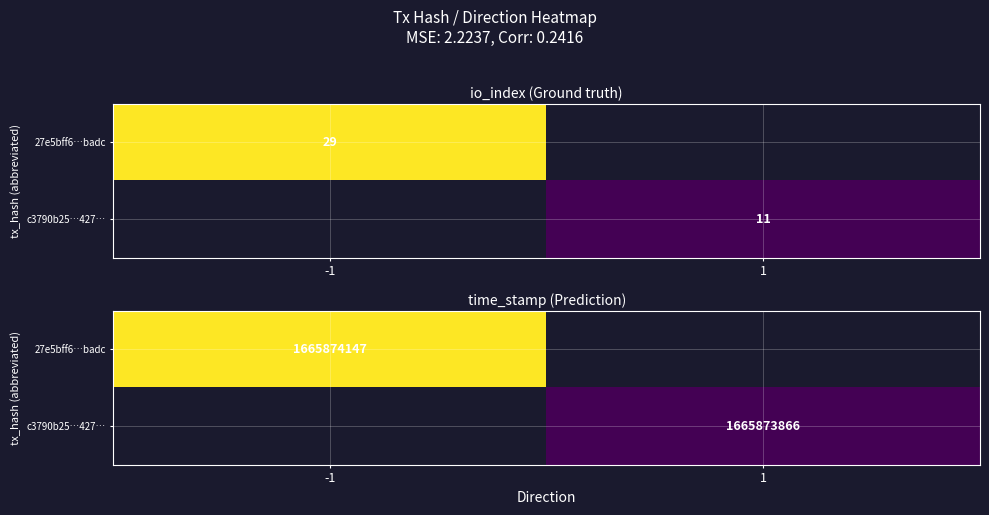

Which label corresponds to the largest value in the chart?

time_stamp